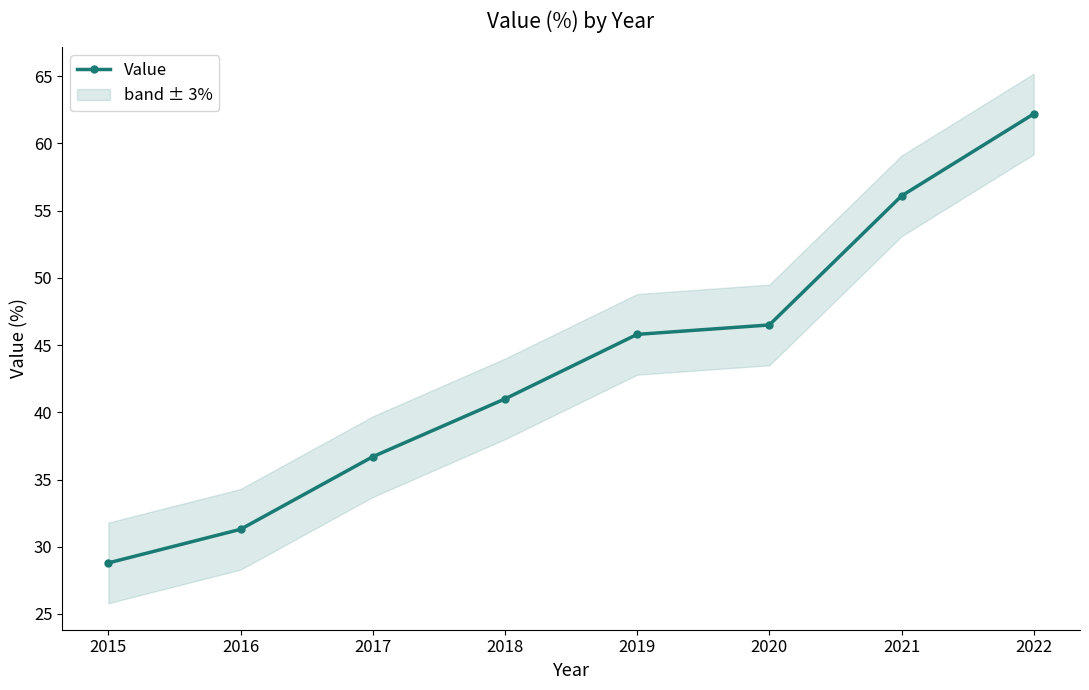

Rank the categories by value from lowest to highest.

2015, 2016, 2017, 2018, 2019, 2020, 2021, 2022